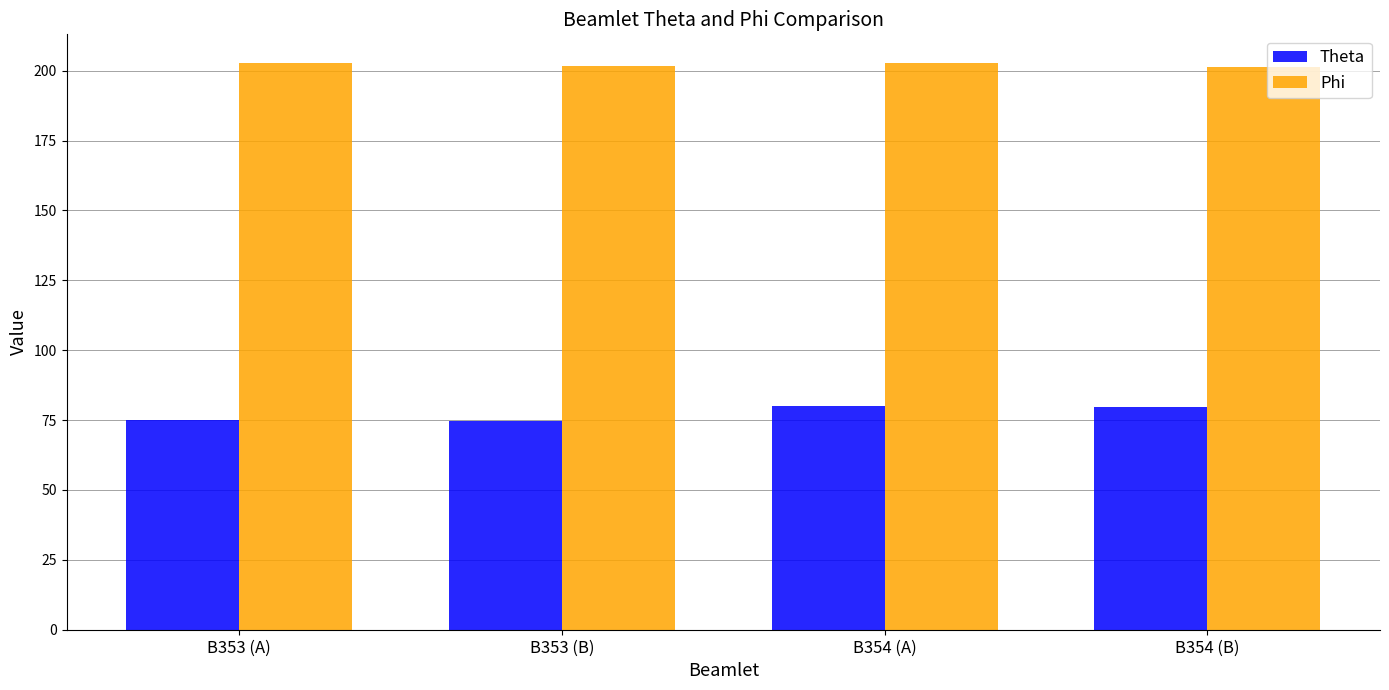

What position from the left is B354 (A)?

3